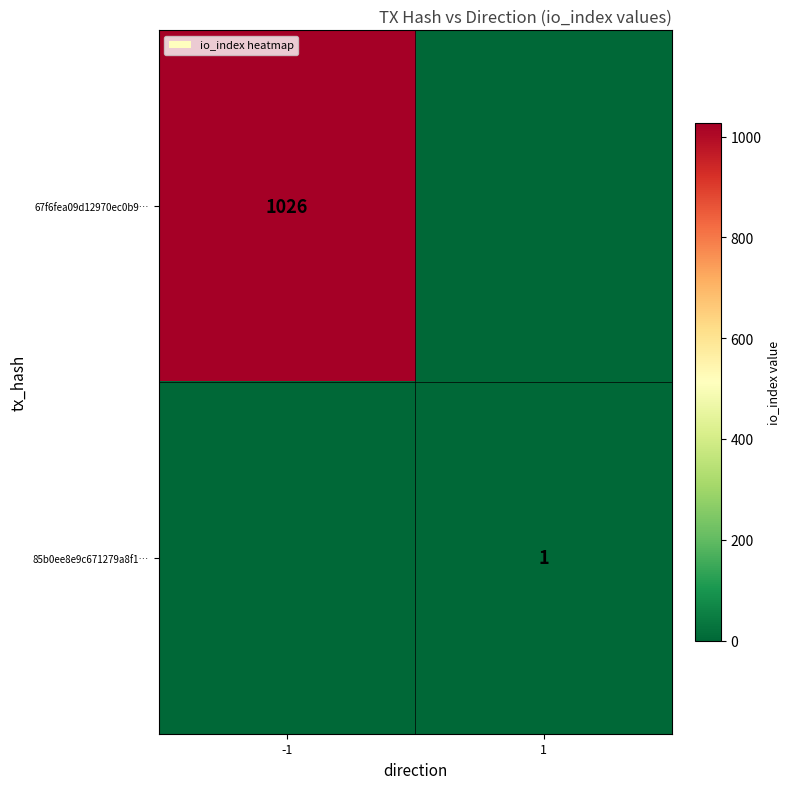

Is it true that 67f6fea09d12970ec0b9… equals 1026 at -1?

True